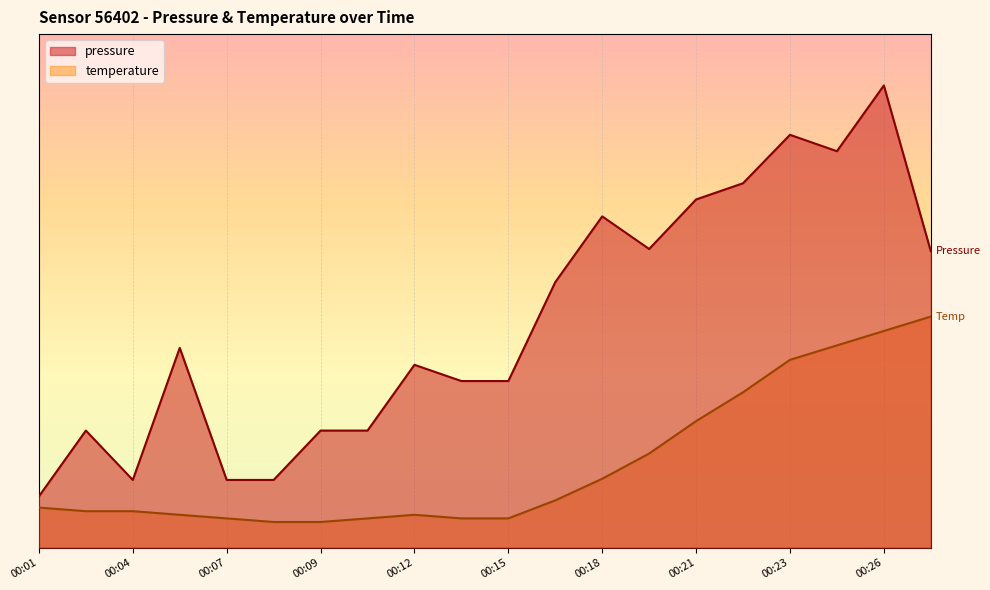

At which label does pressure reach its minimum?

00:01